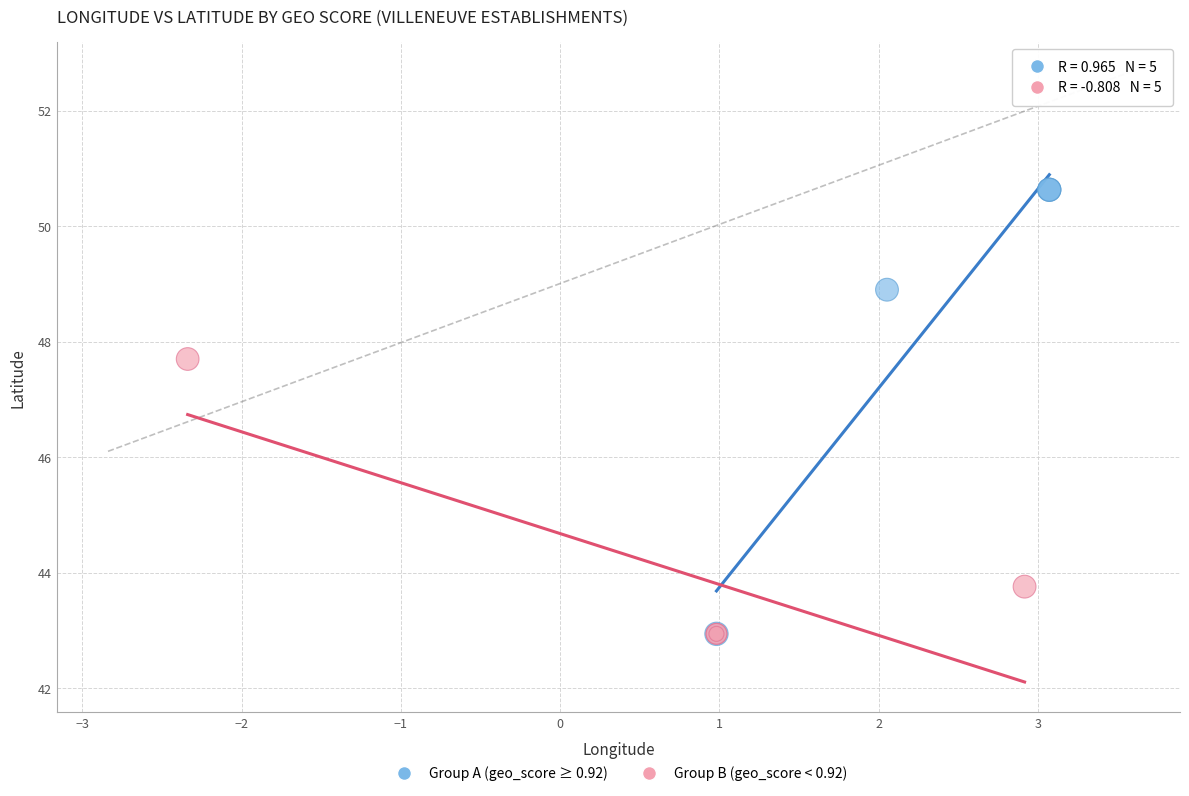

Which series has the largest Y range (max minus min)?

Group A (geo_score ≥ 0.92)